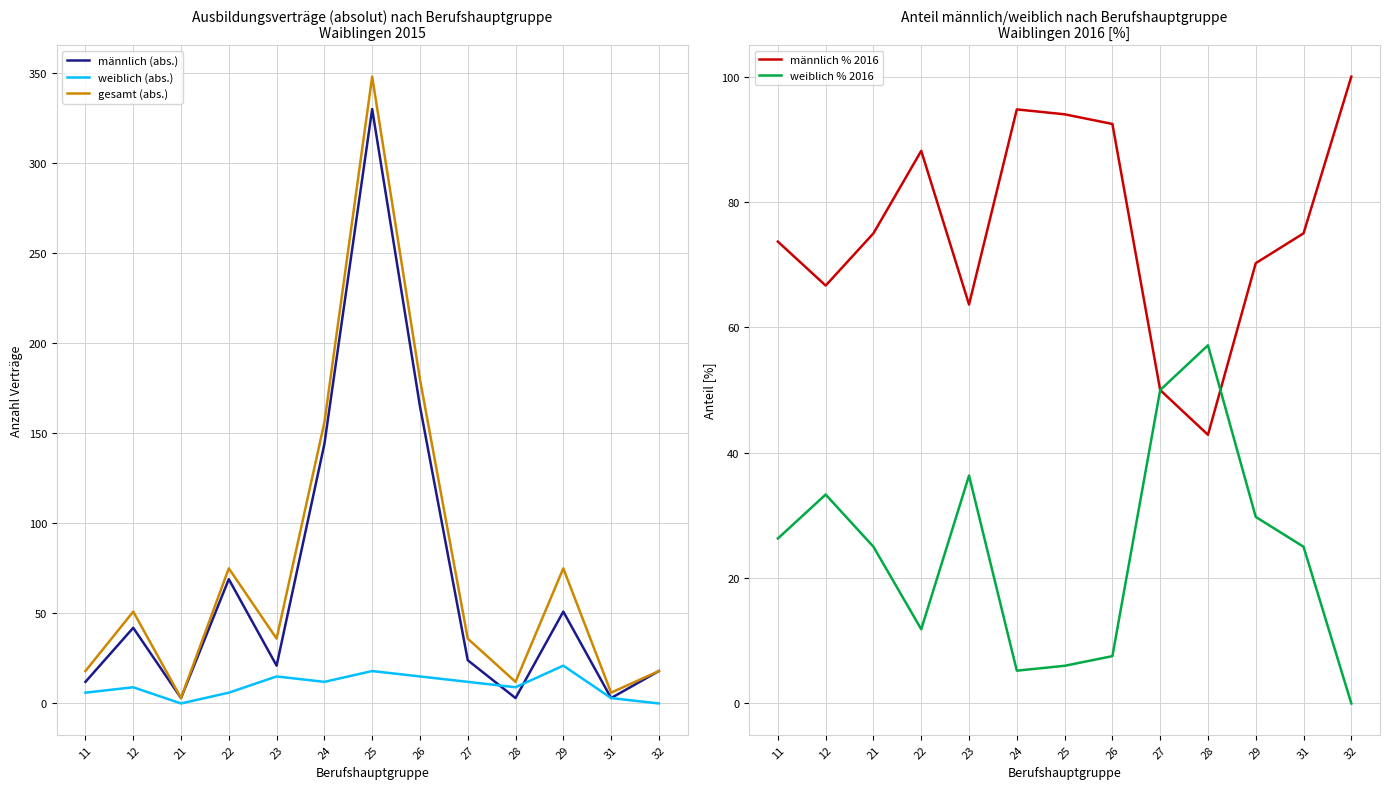

Between 12 and 26, which is larger?

26